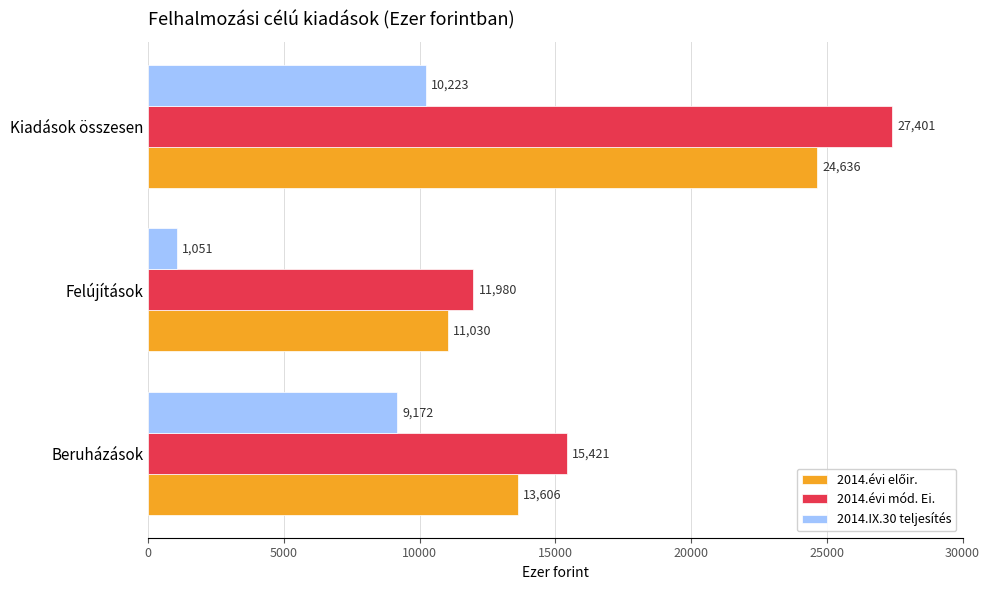

What is the difference between the maximum and minimum values in the 2014.évi mód. Ei. series?

15421